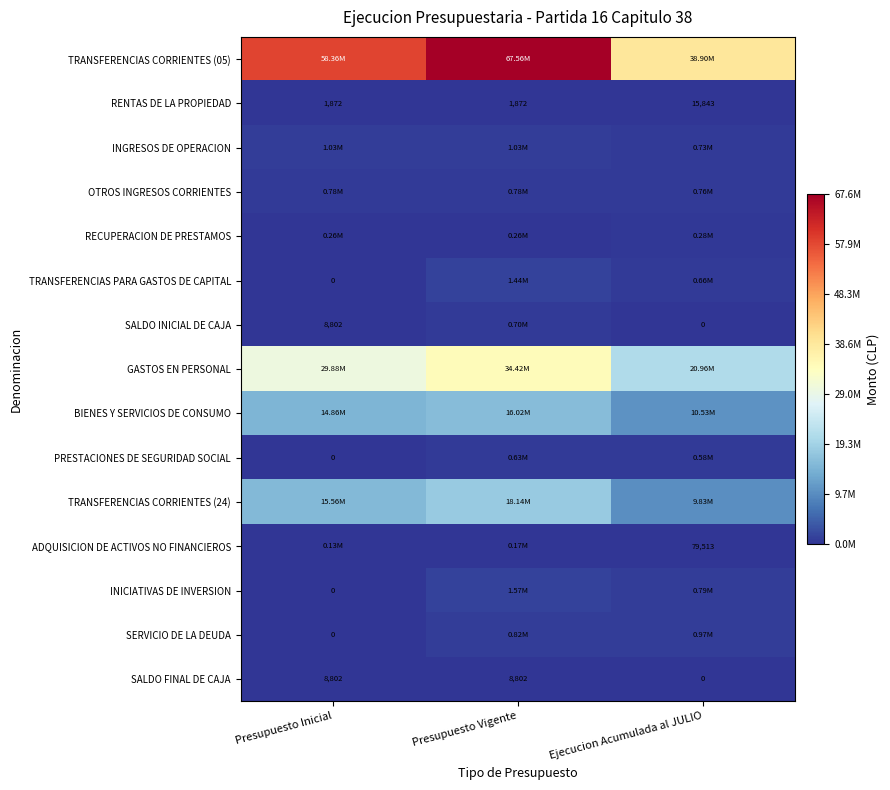

What is the sum of all SALDO FINAL DE CAJA values?

17604